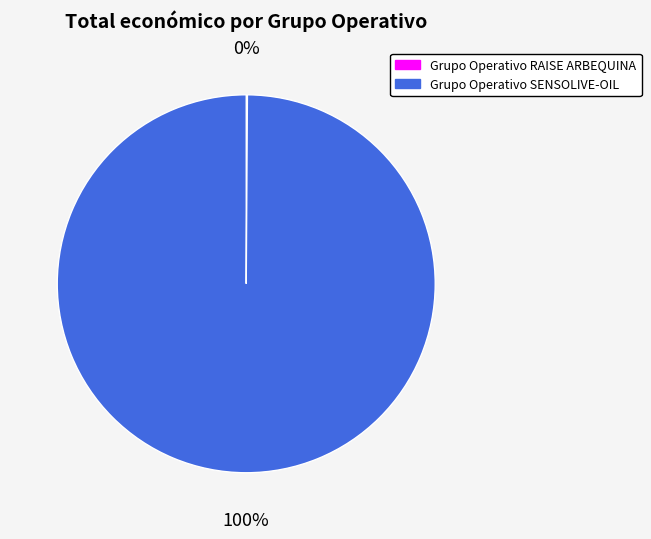

To the nearest percent, what is the average slice percentage?

50%